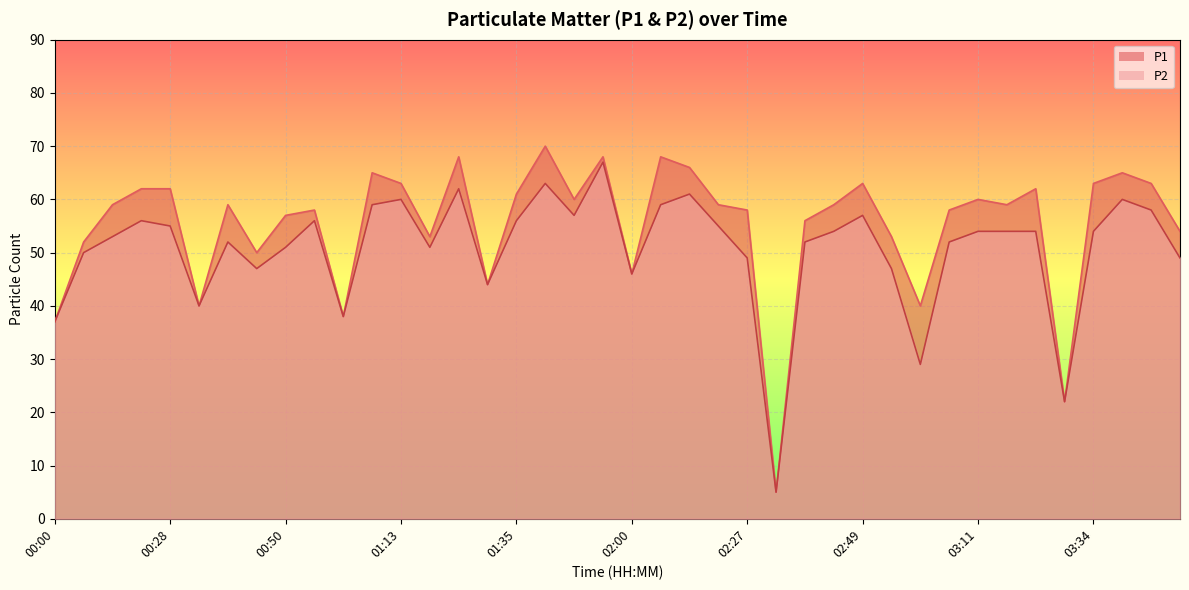

How many lines are shown in the chart?

2